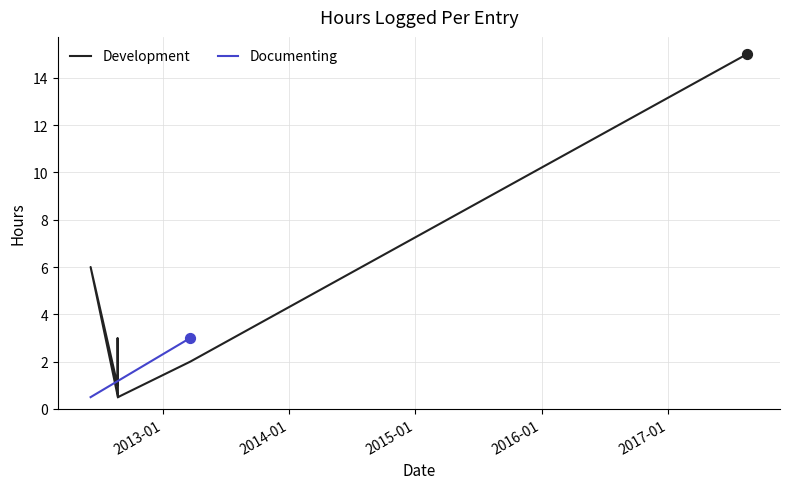

Between 2017-01 and 2016-01, which is larger?

2017-01